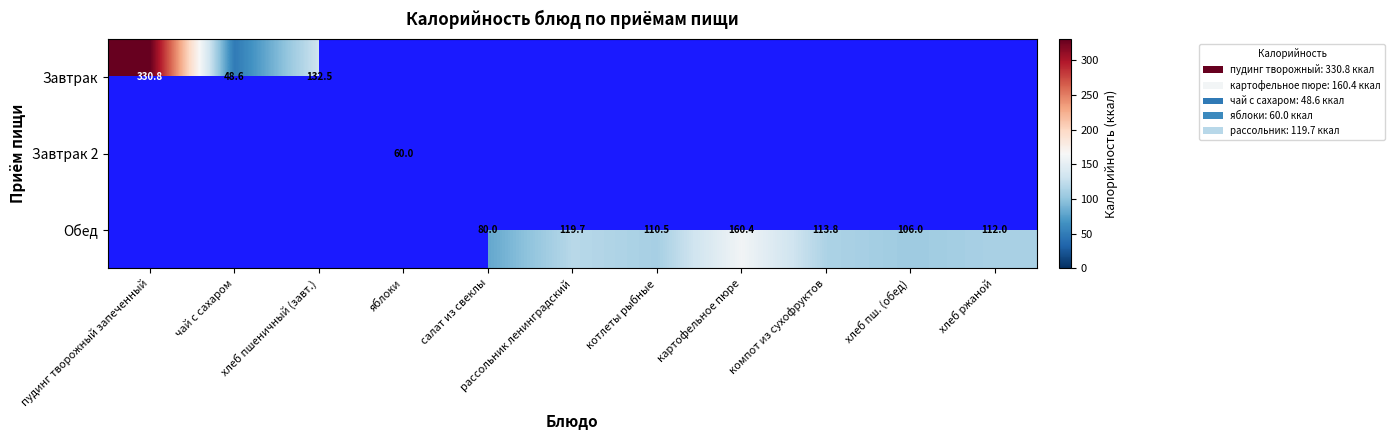

True or false: Обед has a value of 145.8 at котлеты рыбные.

False